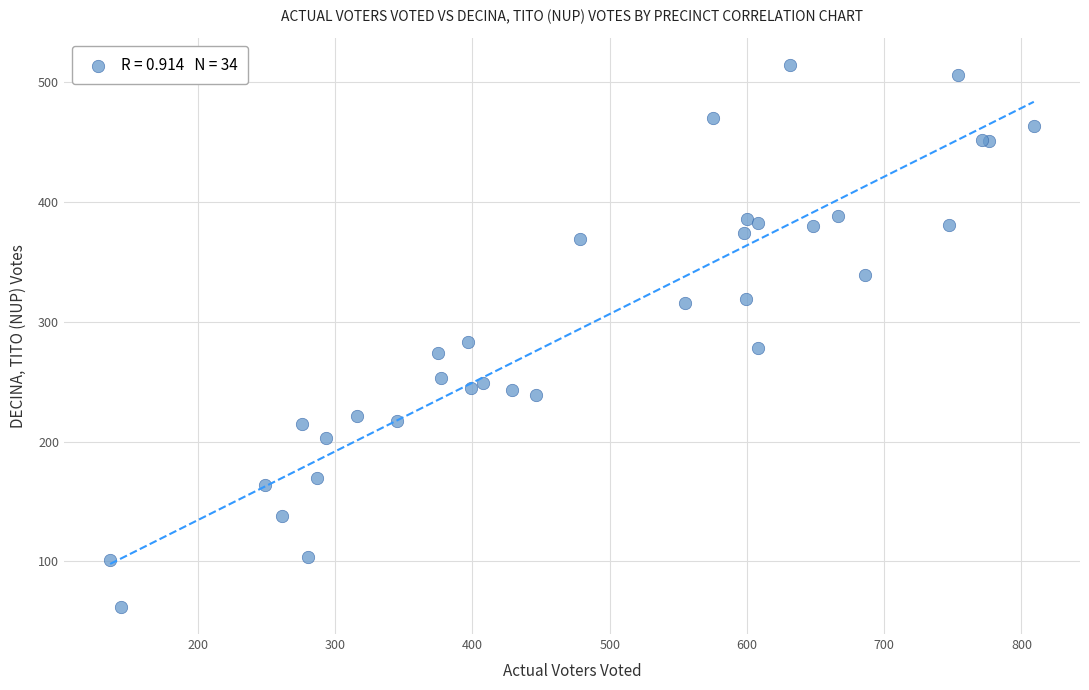

What Y value in the scatter plot is closest to 288?

283